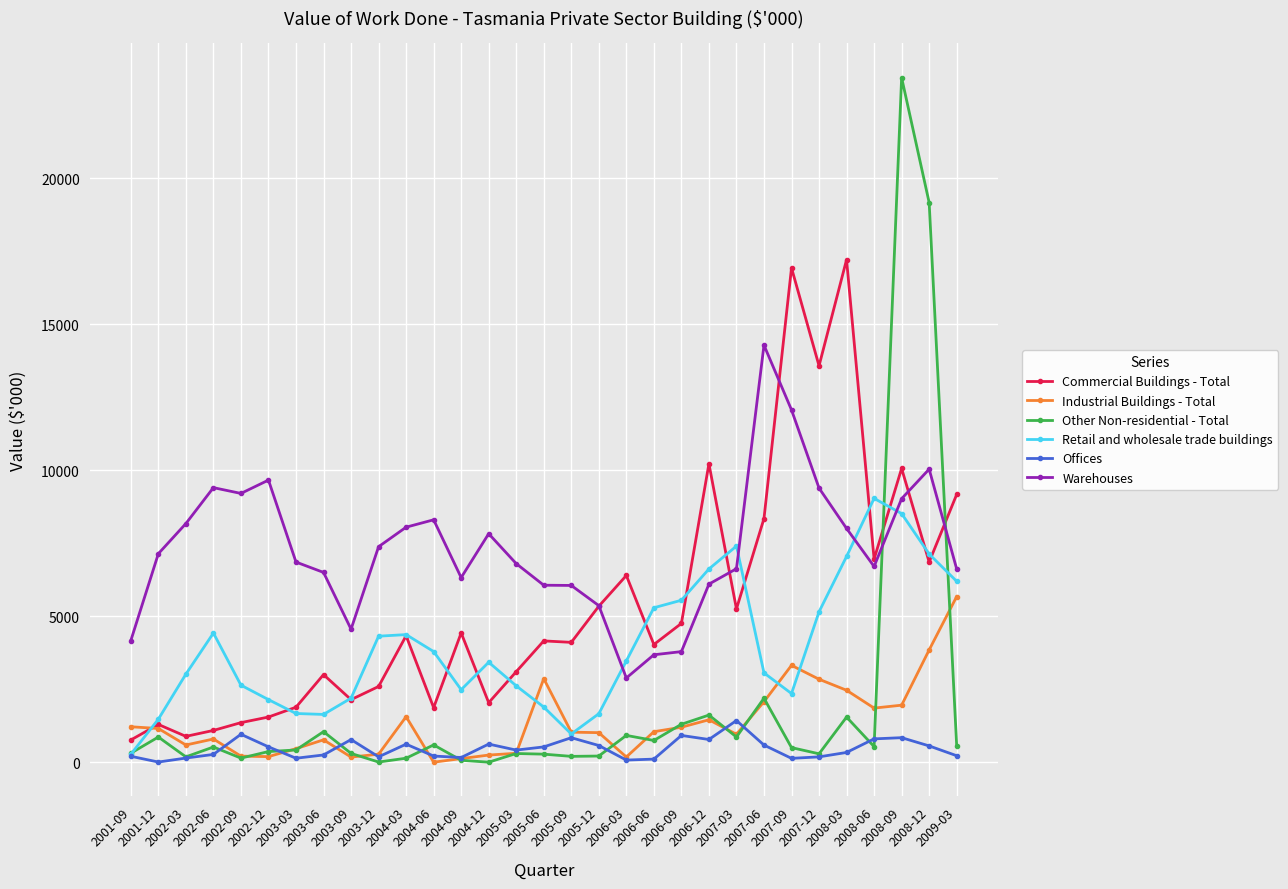

Which series ends up on top after the final intersection of Retail and wholesale trade buildings and Other Non-residential - Total?

Retail and wholesale trade buildings